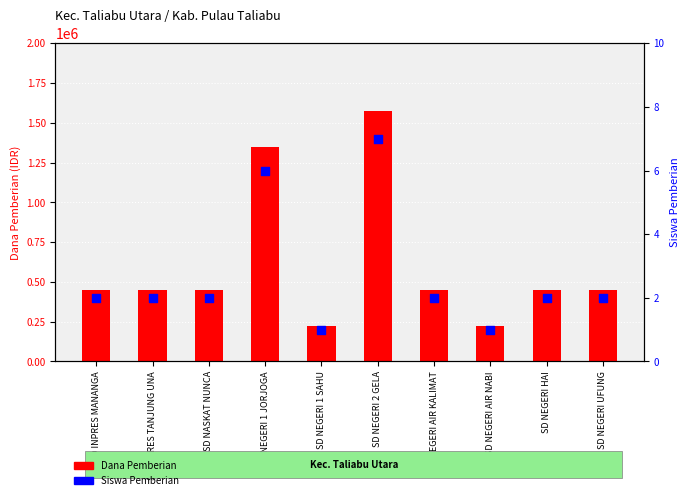

Which series has the widest spread of Y values?

Dana Pemberian